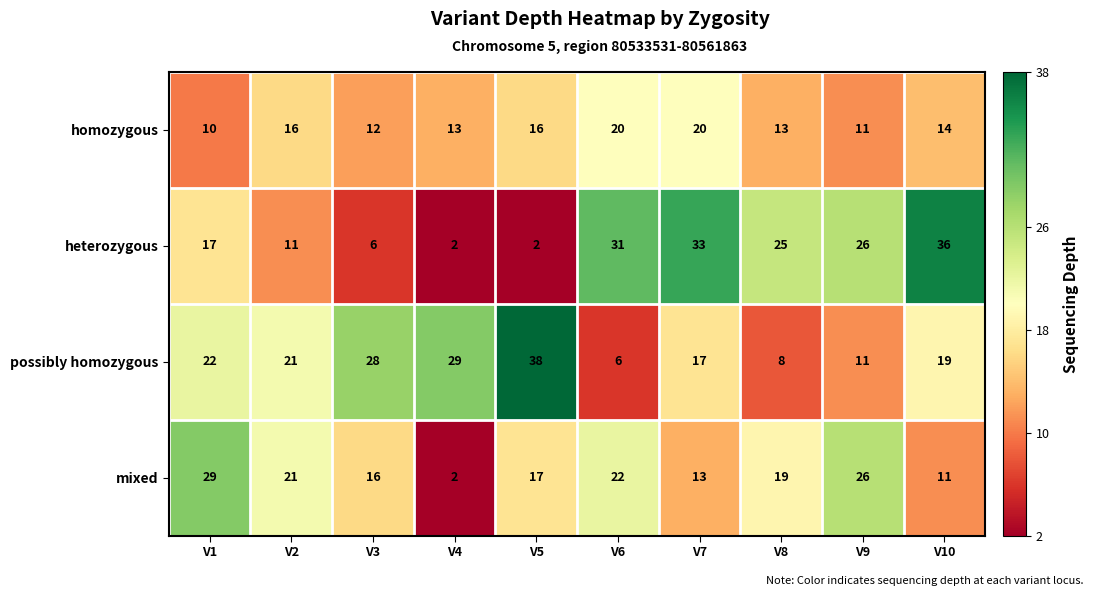

The mixed series shows 13 at V7. True or false?

True